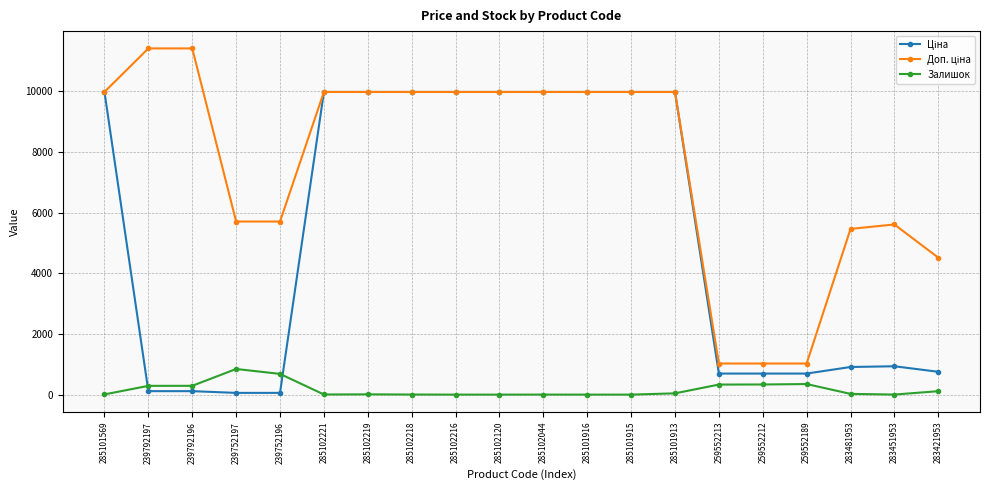

The Залишок series shows 24.0 at 283481953. True or false?

True